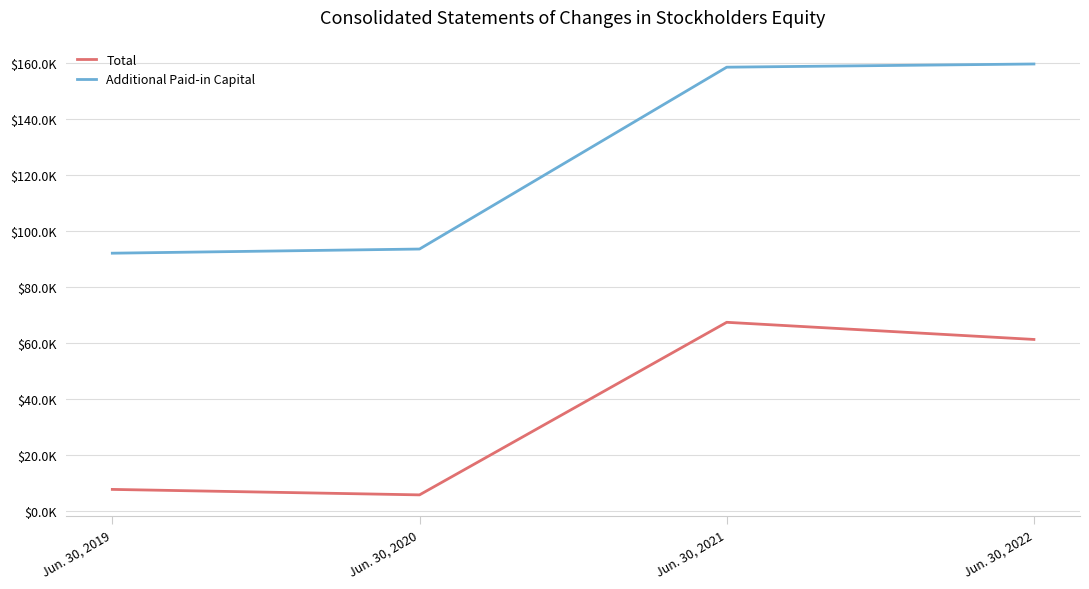

Where is Additional Paid-in Capital nearest to the value 125918?

Jun. 30, 2020